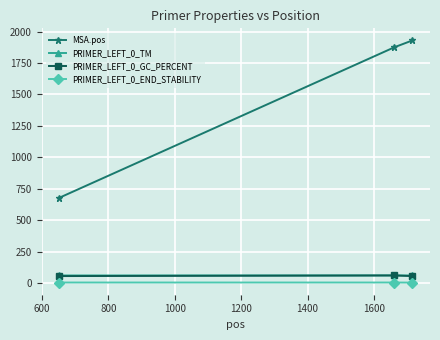

What is the sum of all PRIMER_LEFT_0_GC_PERCENT values?

170.0